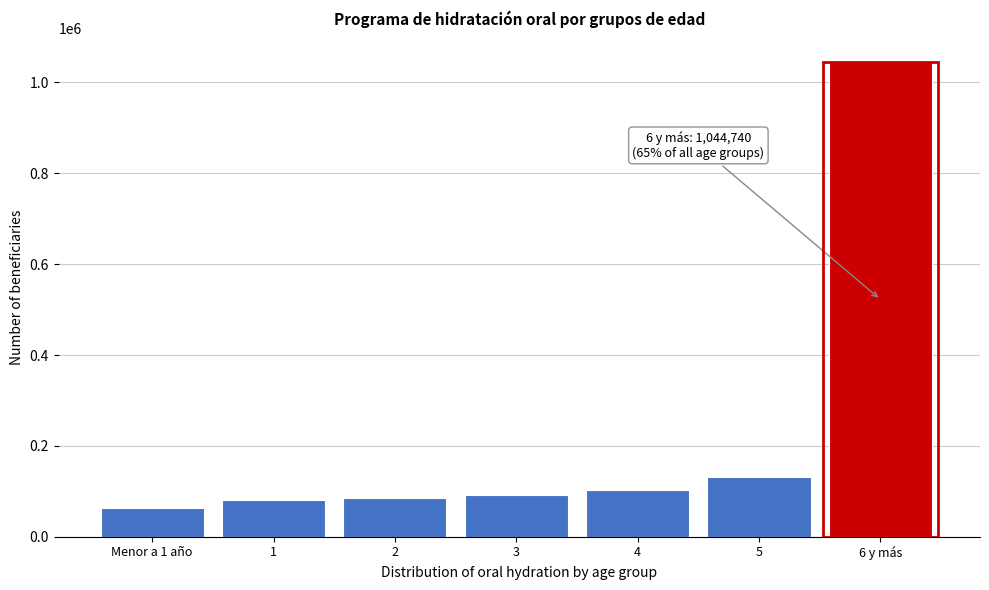

Reading right to left, extract all data points from this chart.

1044740	132162	102277	91052	85252	80080	63706